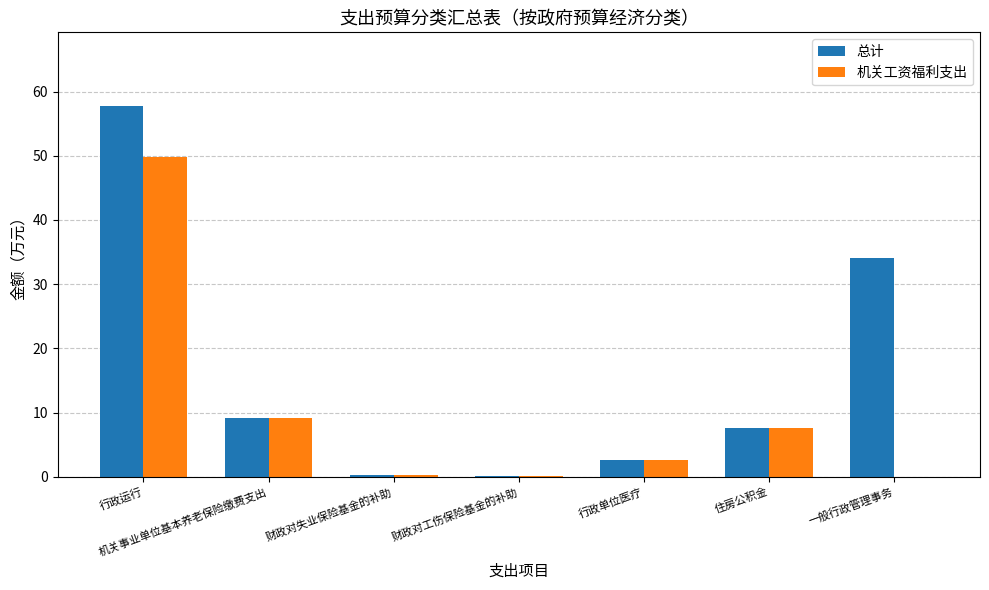

Where does the 总计 series first go above 7?

行政运行